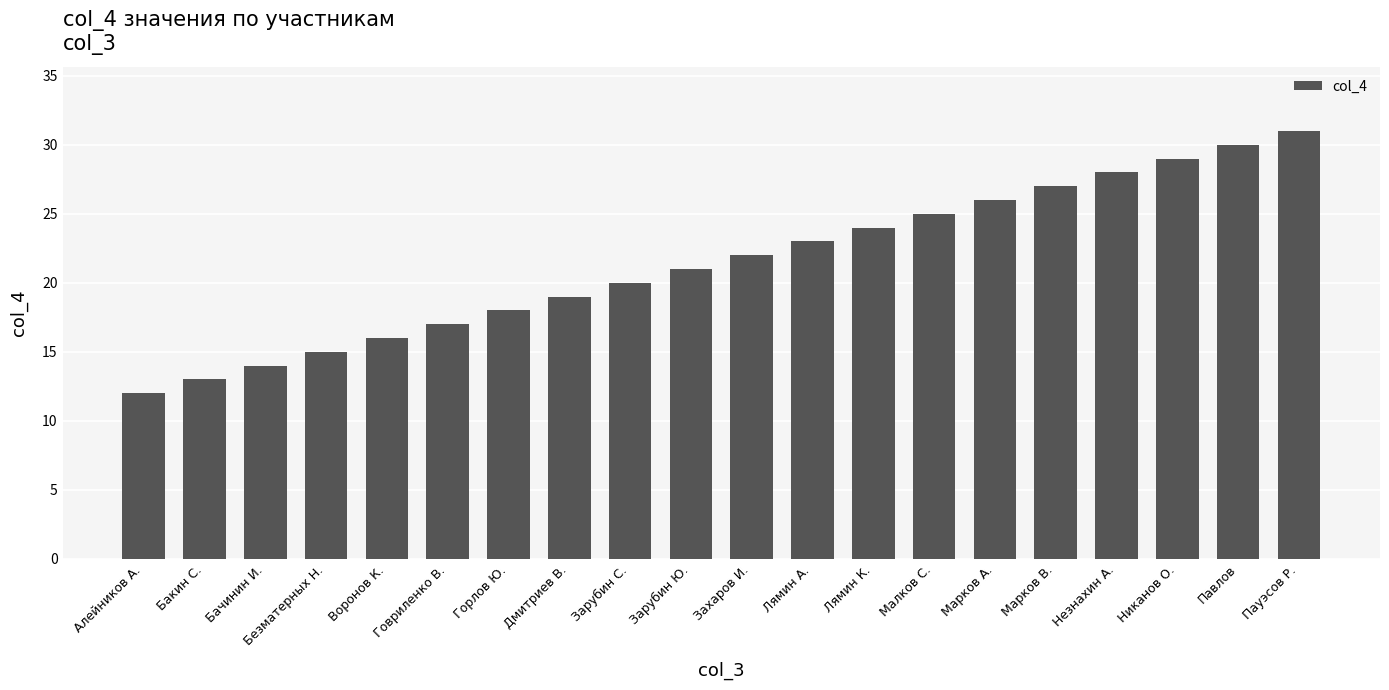

Rank the categories by value from highest to lowest.

Пауэсов Р., Павлов, Никанов О., Незнахин А., Марков В., Марков А., Малков С., Лямин К., Лямин А., Захаров И., Зарубин Ю., Зарубин С., Дмитриев В., Горлов Ю., Говриленко В., Воронов К., Безматерных Н., Бачинин И., Бакин С., Алейников А.